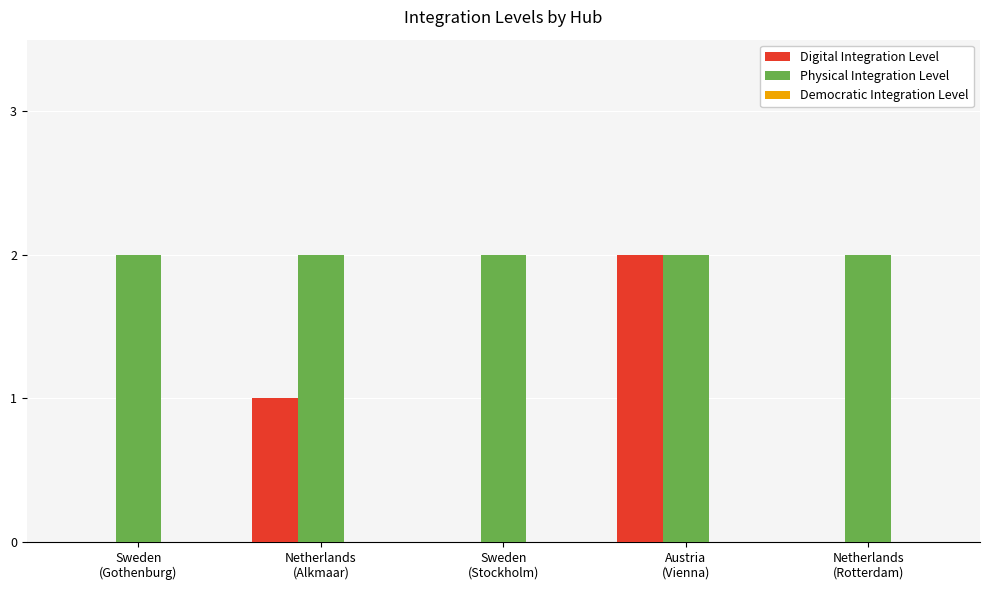

Which series has the largest total across all categories?

Physical Integration Level